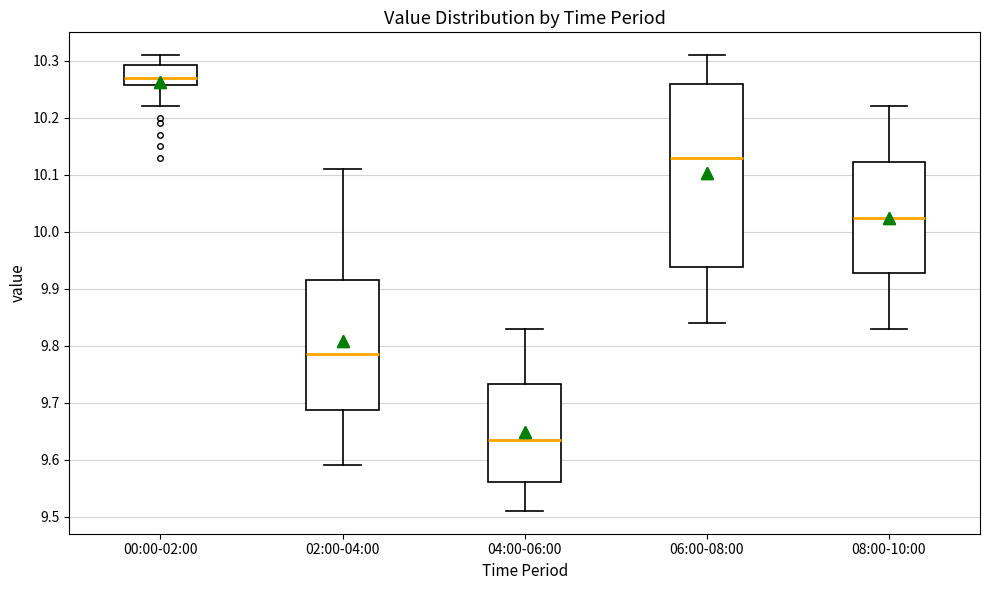

Reading left to right, transcribe this box plot: for each box, give where its median line is, the range the box spans, and where its two whiskers end, as read against the y-axis. The values are not printed on the chart, so give them approximately, as read against the axis.

00:00-02:00: median 10.27, box 10.26 to 10.29, whiskers 10.22 to 10.31
02:00-04:00: median 9.79, box 9.69 to 9.92, whiskers 9.59 to 10.11
04:00-06:00: median 9.64, box 9.56 to 9.73, whiskers 9.51 to 9.83
06:00-08:00: median 10.13, box 9.94 to 10.26, whiskers 9.84 to 10.31
08:00-10:00: median 10.03, box 9.93 to 10.12, whiskers 9.83 to 10.22